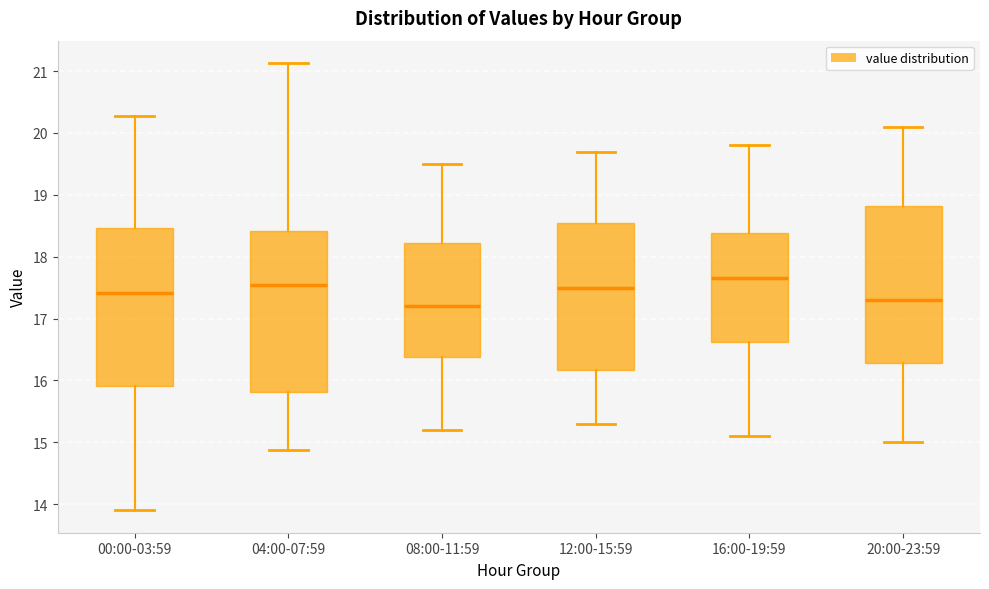

Where does the lower whisker of the box for 00:00-03:59 end on the y-axis? The values are not printed on the chart, so give them approximately, as read against the axis.

13.9